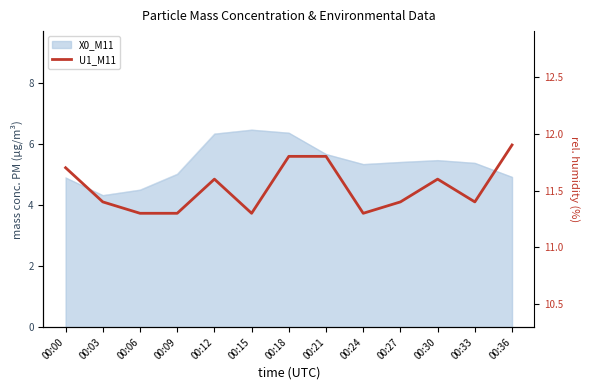

How many lines are shown in the chart?

1